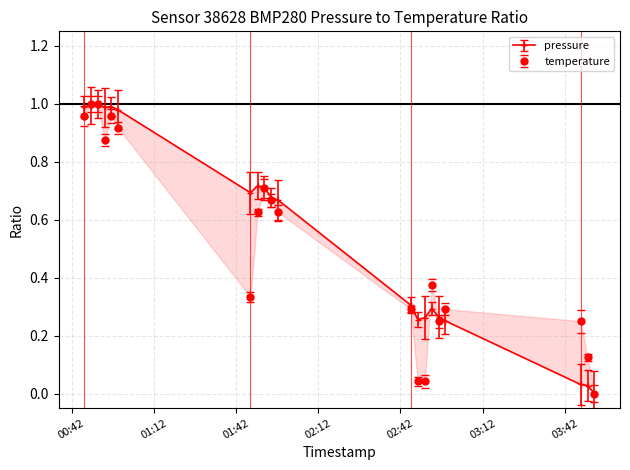

In temperature, how many points are lower than both neighbors (excluding endpoints)?

3